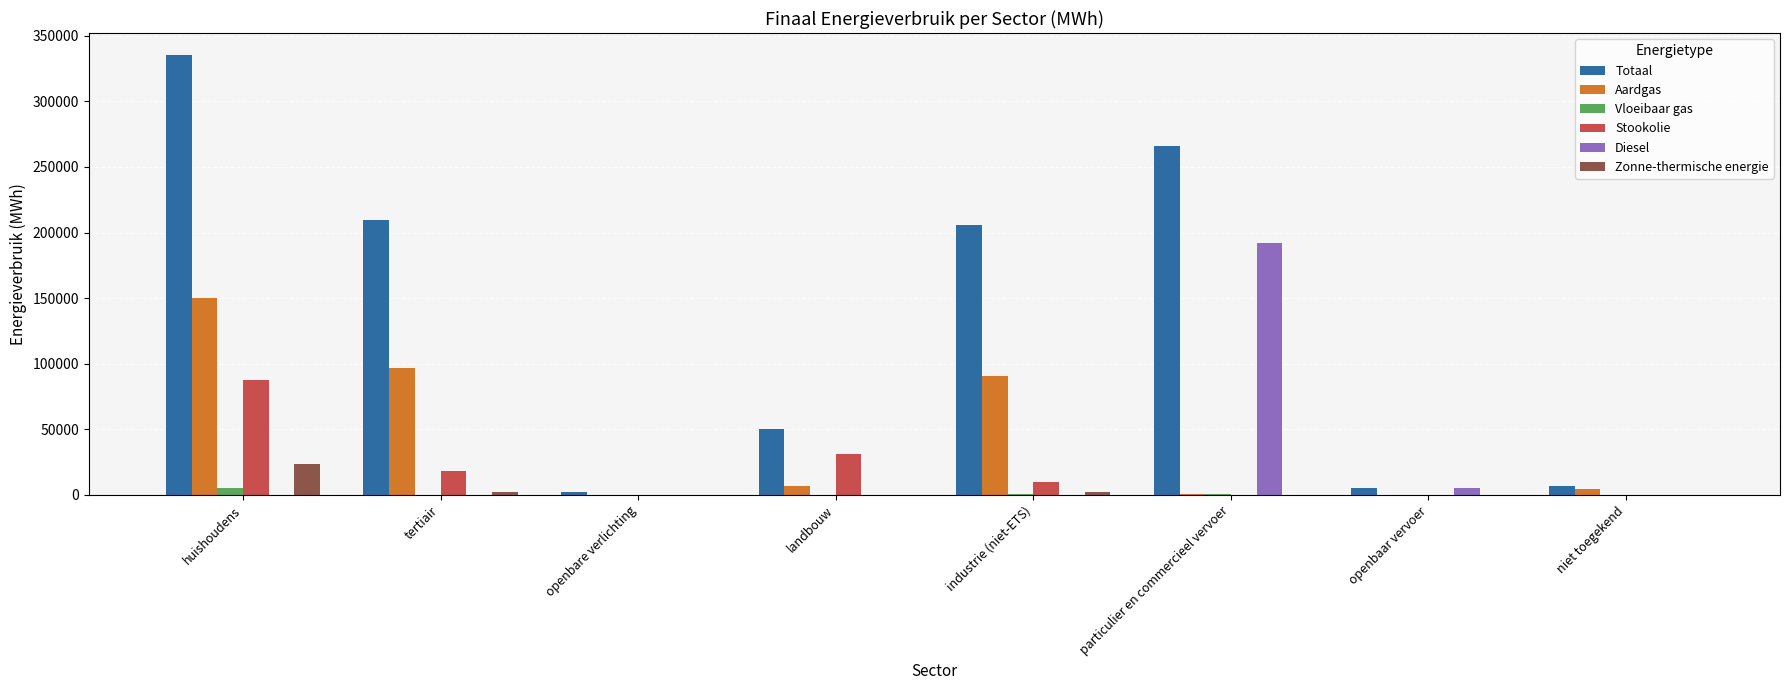

Between landbouw and openbaar vervoer, which series saw the biggest shift?

Totaal